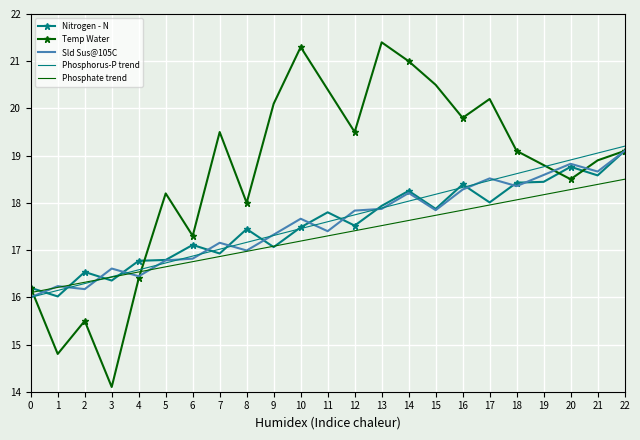

Between 8 and 16, which series saw the biggest shift?

Temp Water